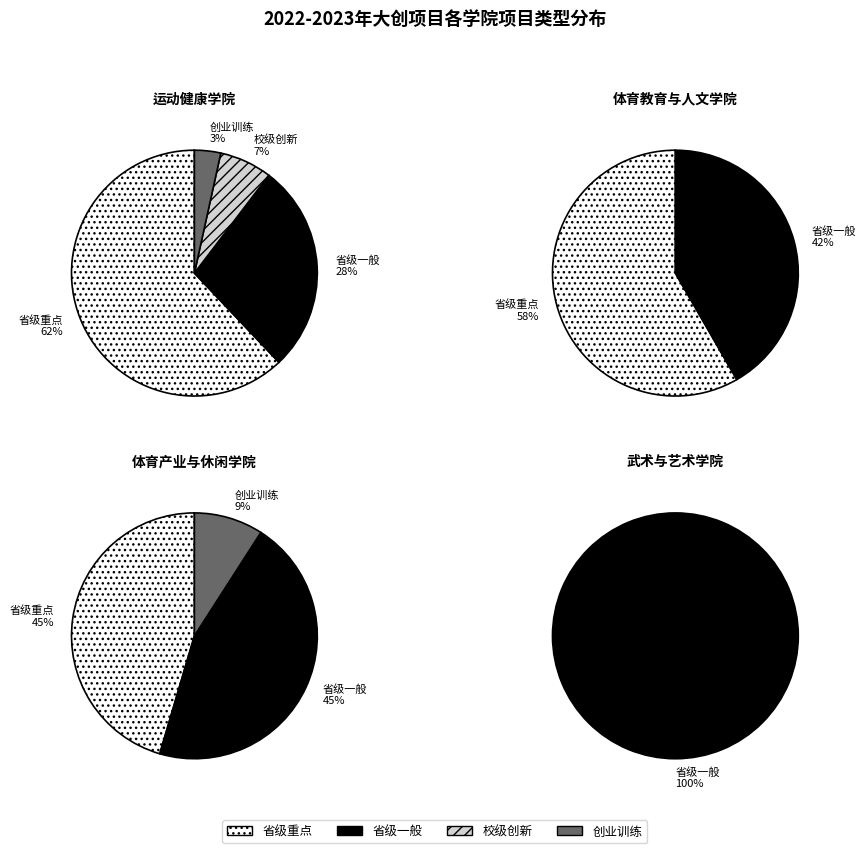

Which category has the smallest portion of the pie?

校级创新立项项目